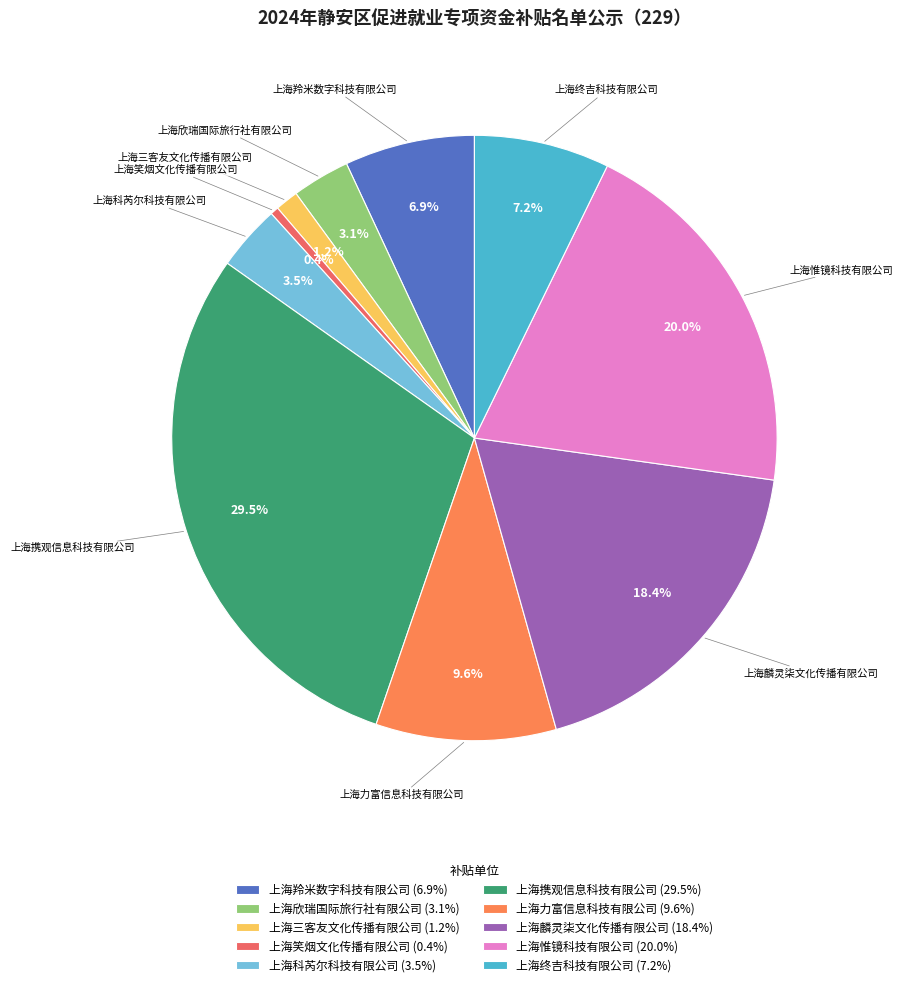

Count the number of slices in the pie.

10